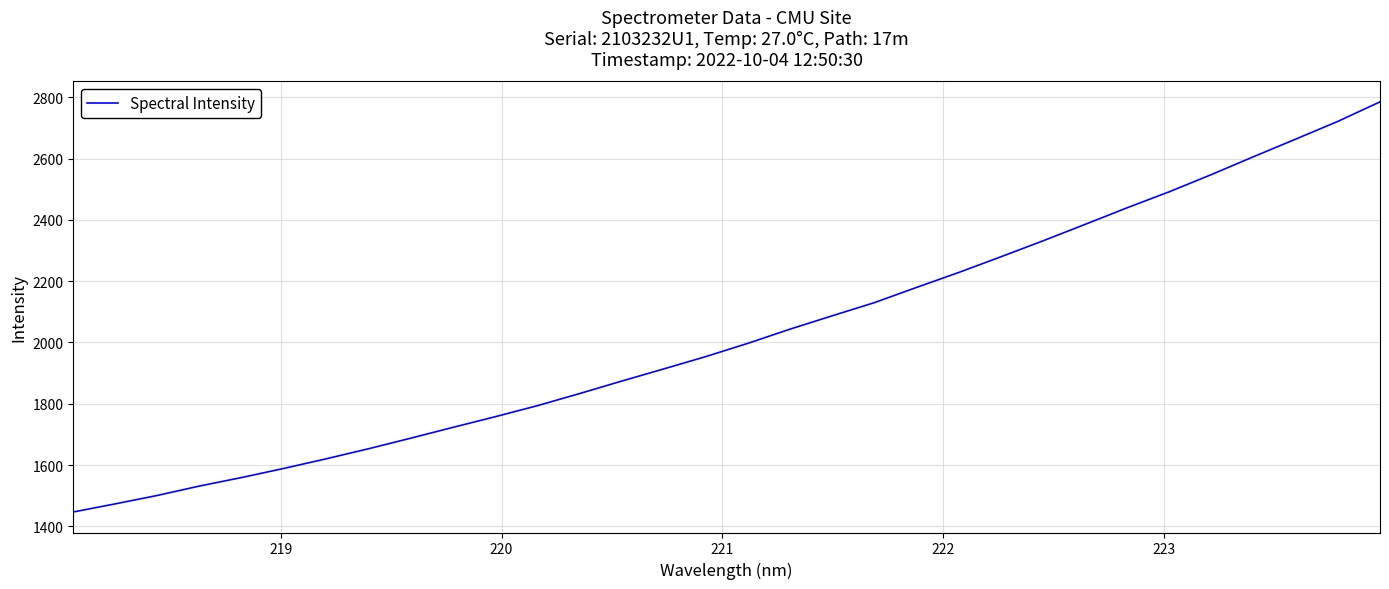

Does the chart display data point markers on the line(s)?

No